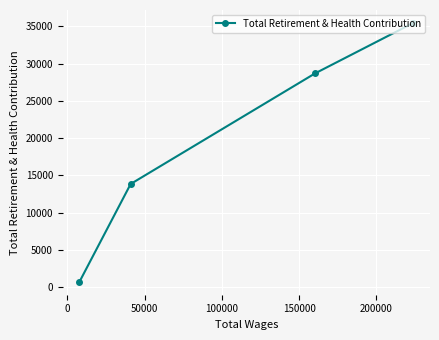

What is the difference between the second highest and second lowest values?

14847